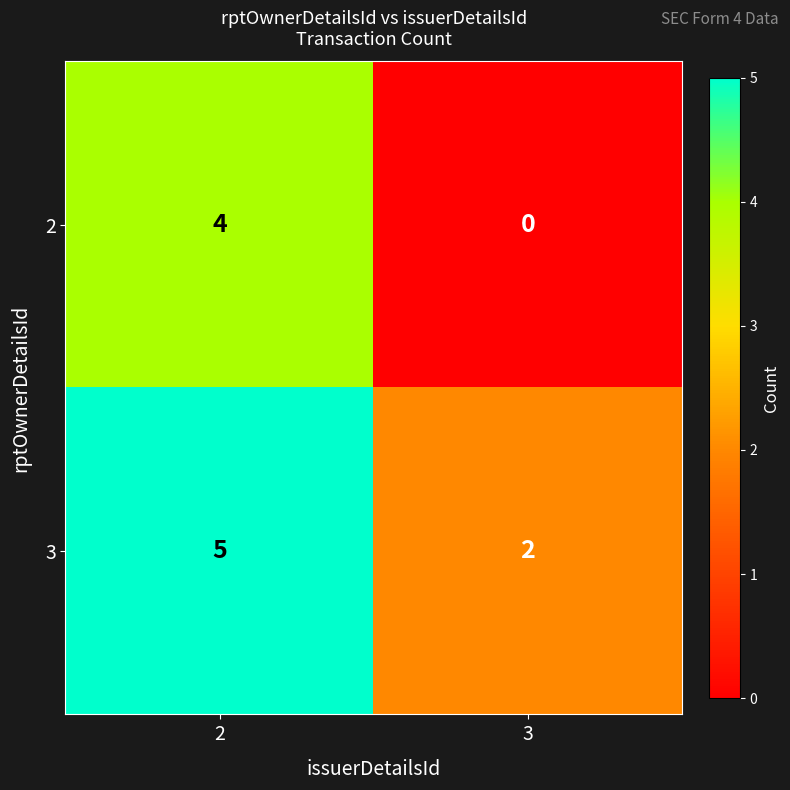

Which category has the highest value across all series?

2